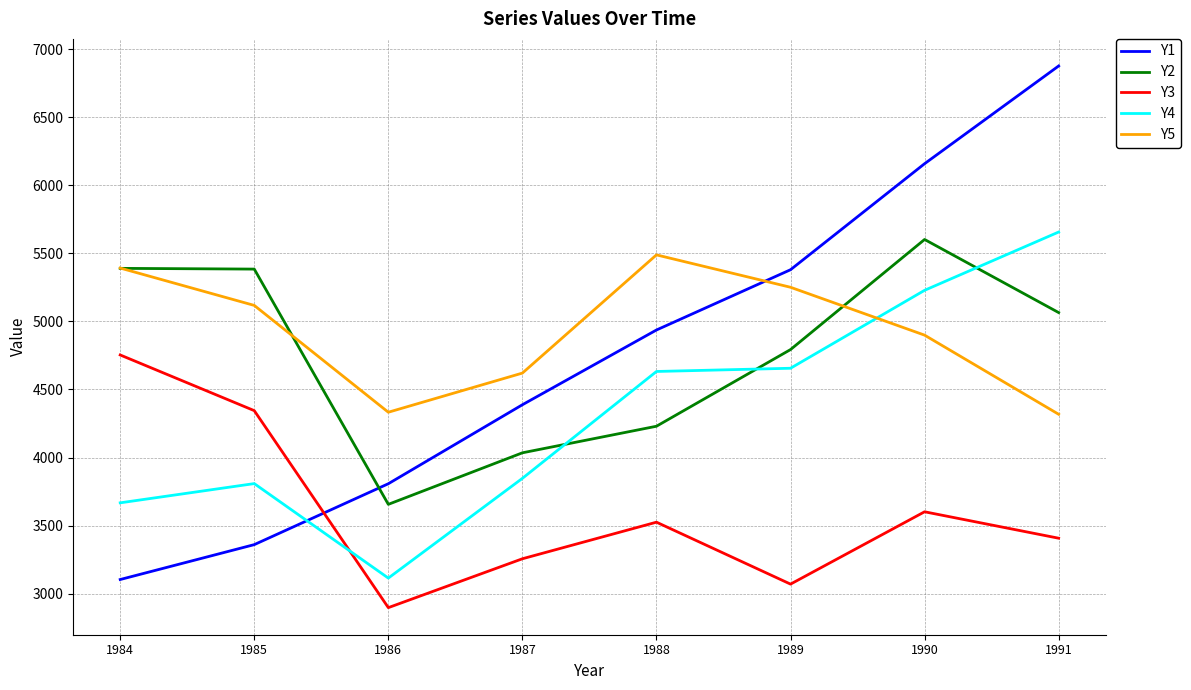

What is the spread (max minus min) of values at 1987?

1364.1